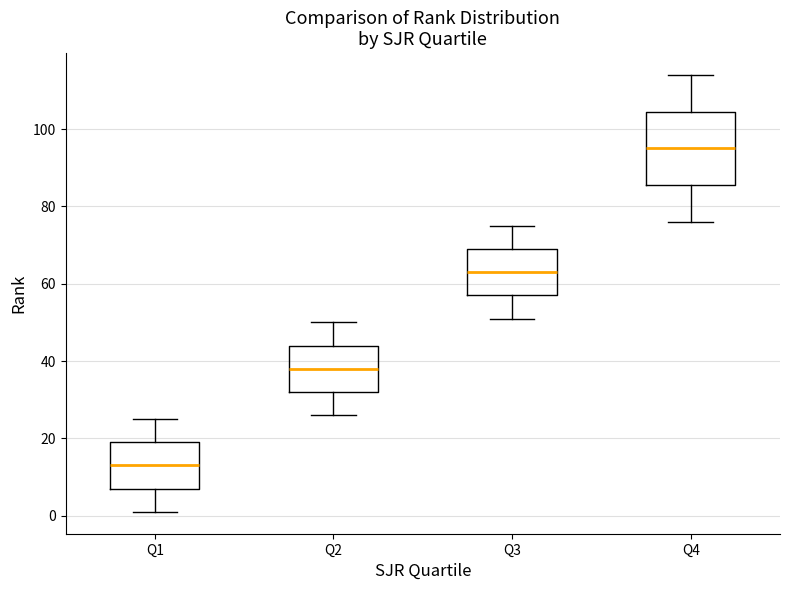

Which box has the highest median line?

Q4